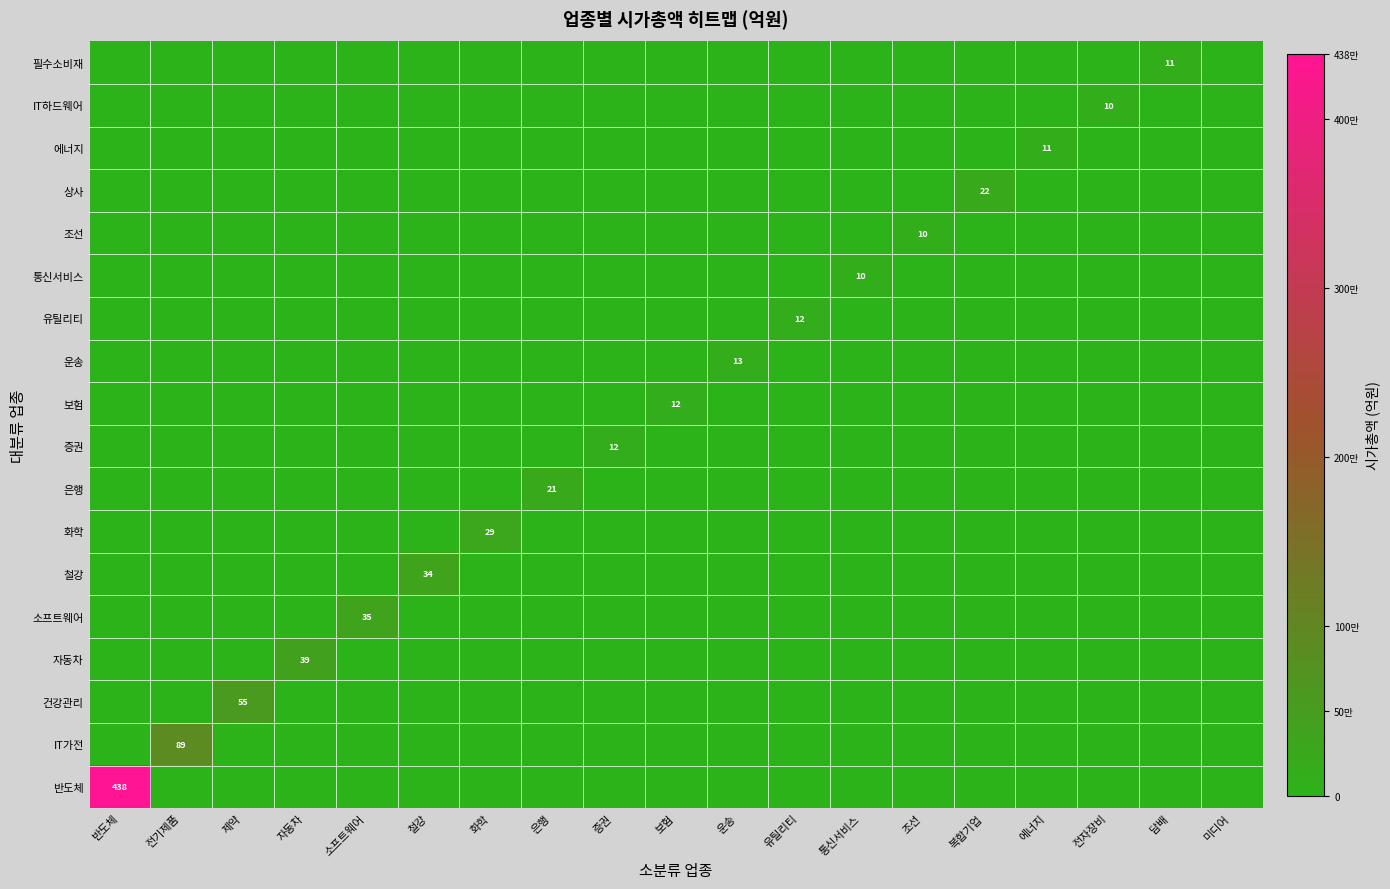

Count the number of data series in this chart.

18